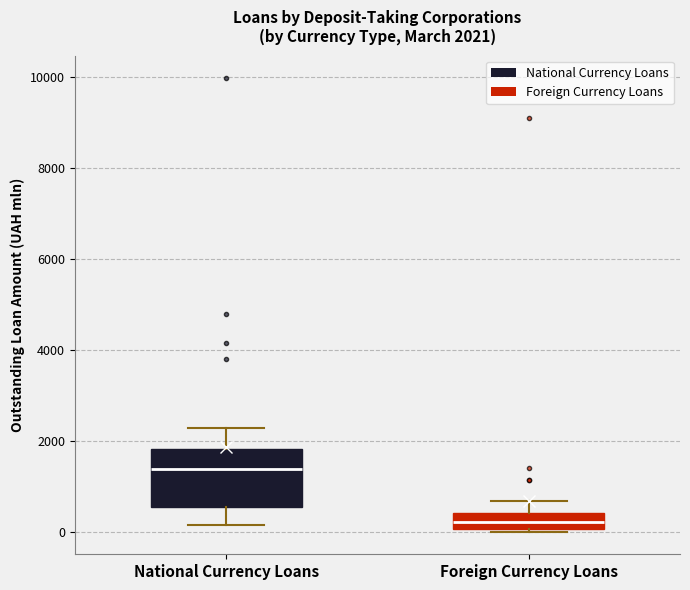

Comparing the boxes themselves (not the whiskers), which one is the tallest?

National Currency Loans